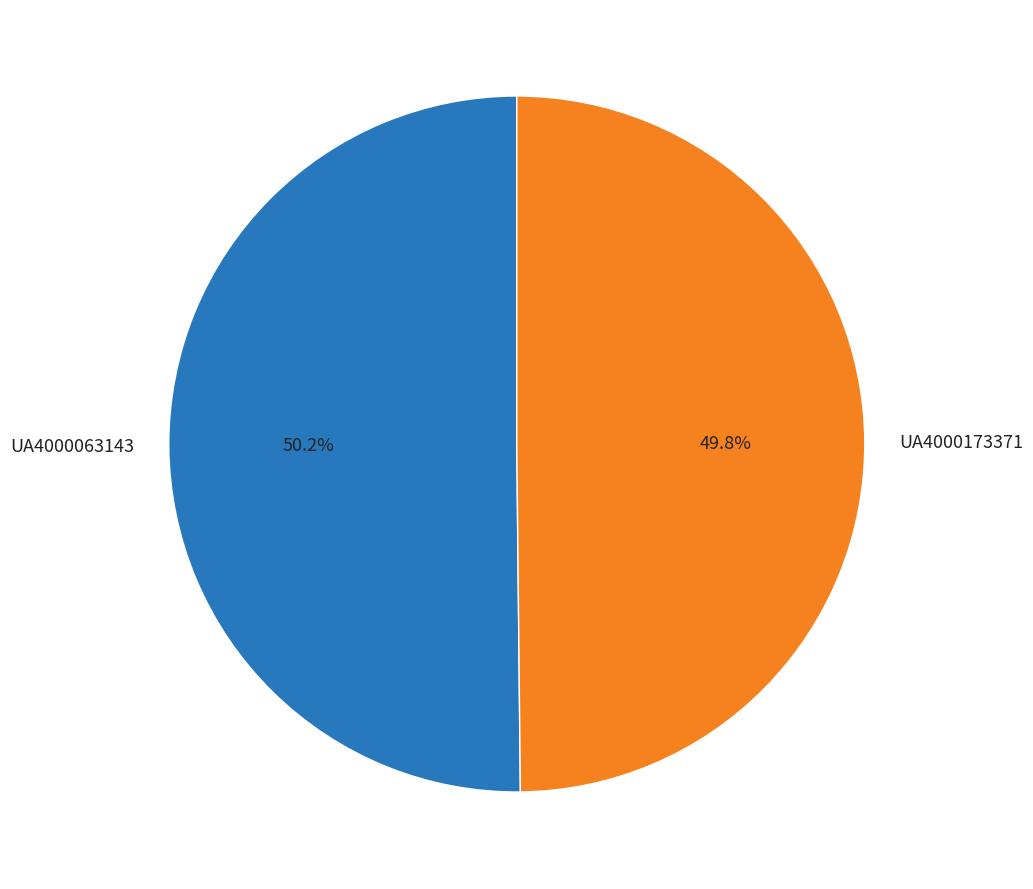

Approximately how many times larger is the value at UA4000173371 compared to UA4000063143?

1.0